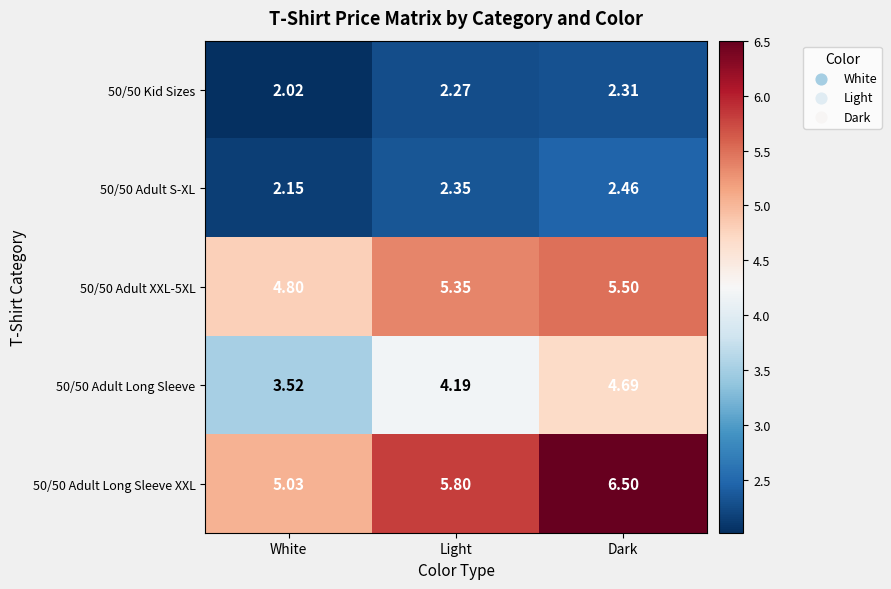

Is the value of 50/50 Adult S-XL at Dark greater than the value of 50/50 Adult Long Sleeve at White?

No